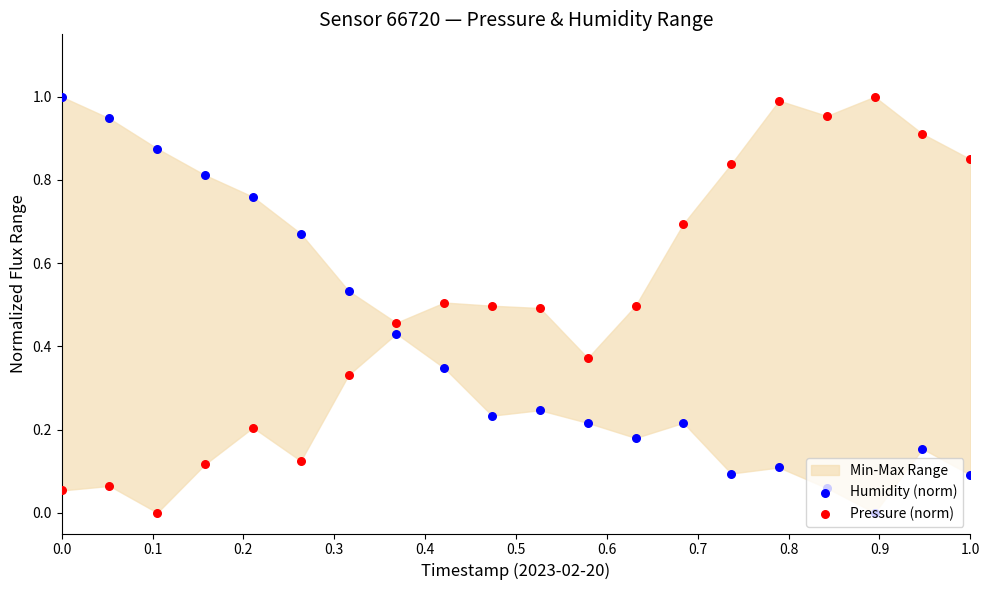

What are all the series names shown in the legend?

Humidity (norm), Pressure (norm)